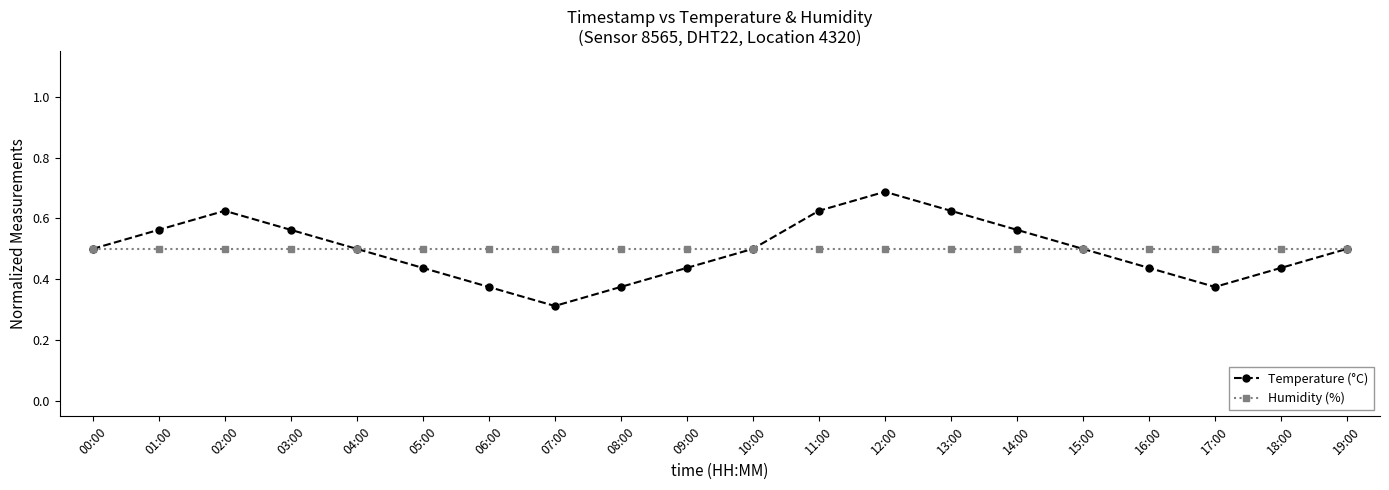

Which category has the highest value across all series?

12:00